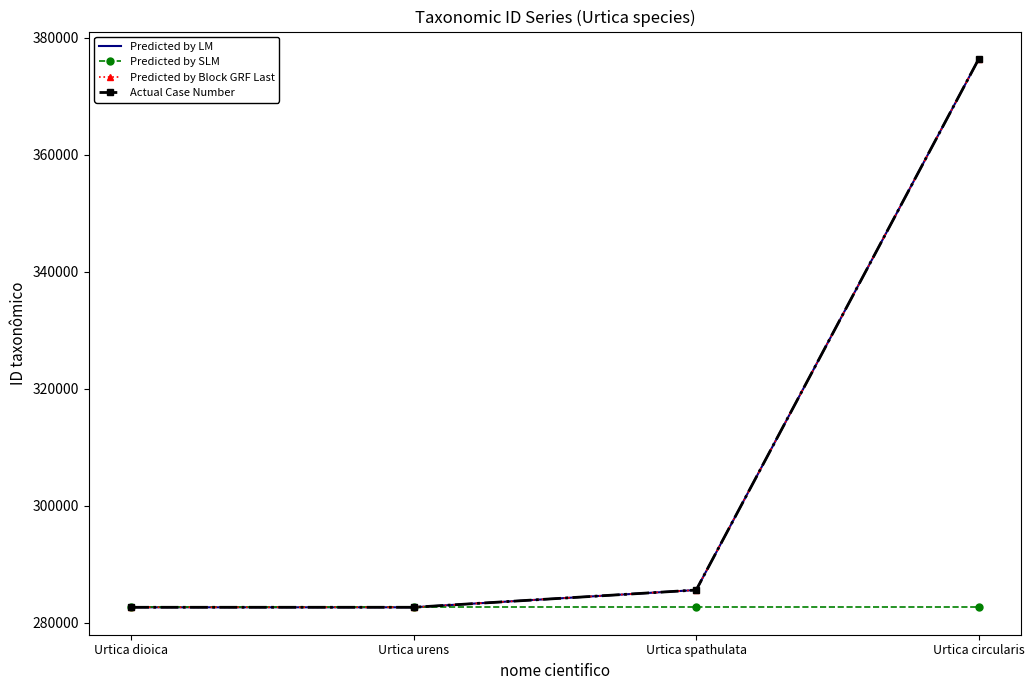

At which category is the sum across all series the highest?

Urtica circularis